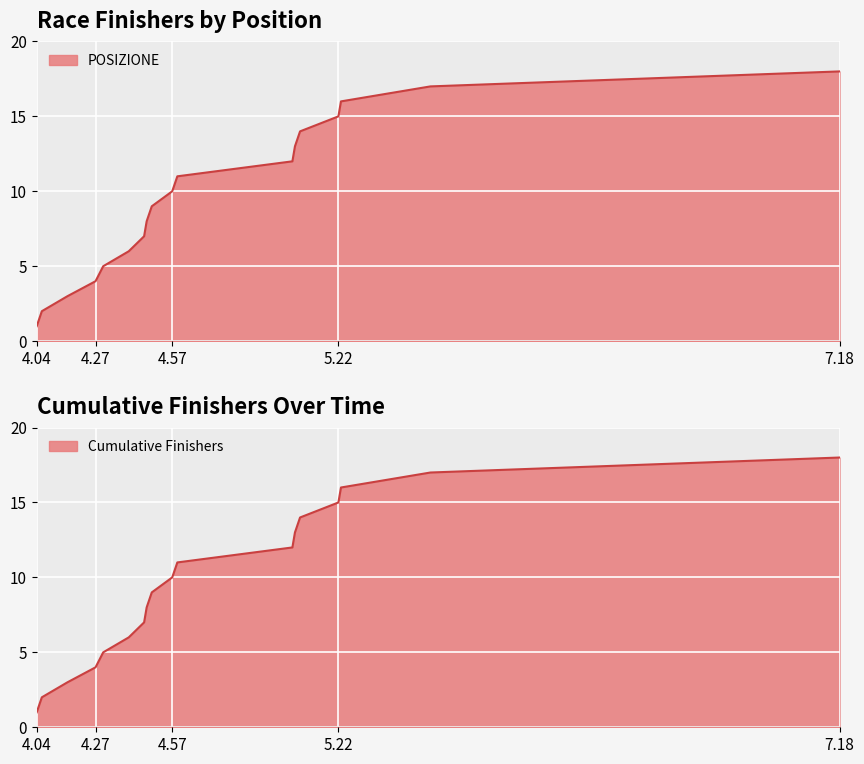

What is the smallest value displayed?

1